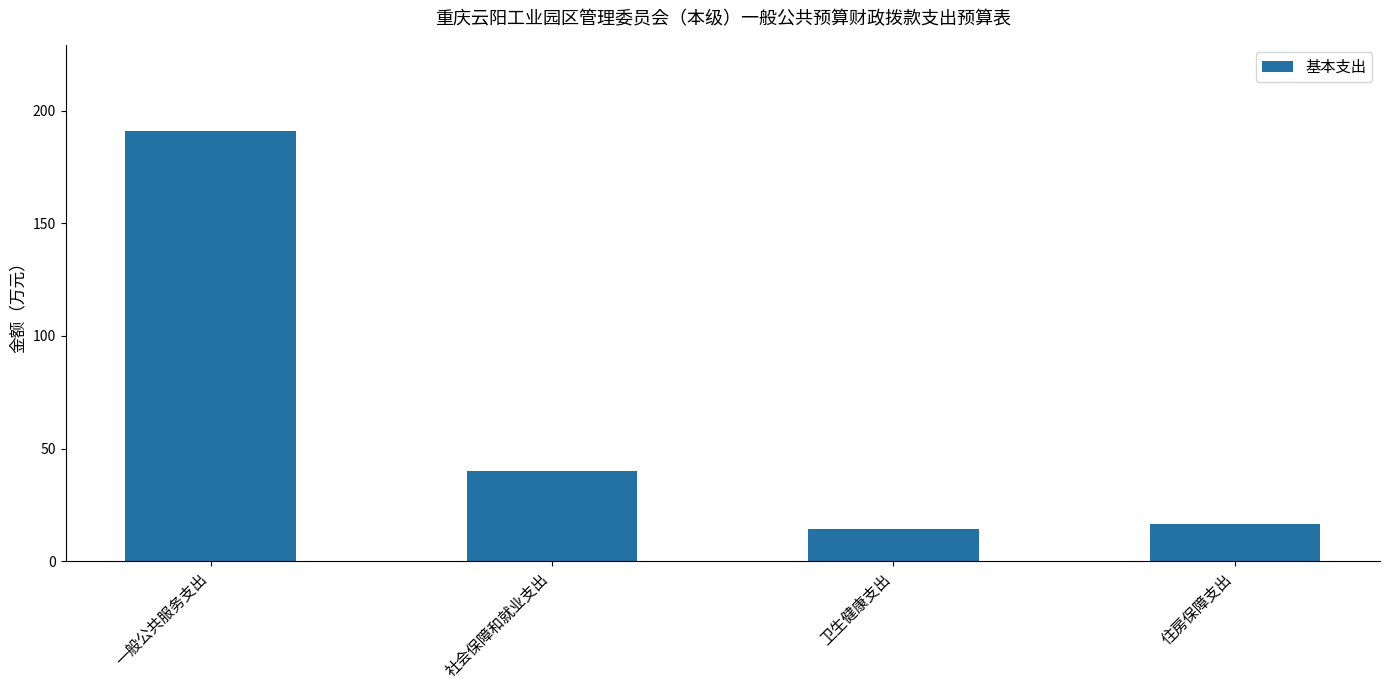

Are the bars horizontal?

No